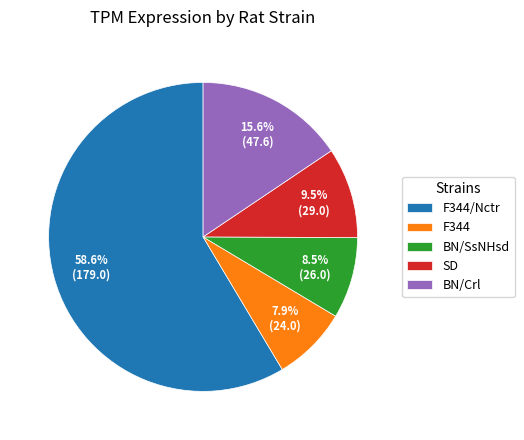

What is the total percentage of BN/Crl and BN/SsNHsd?

24.1%